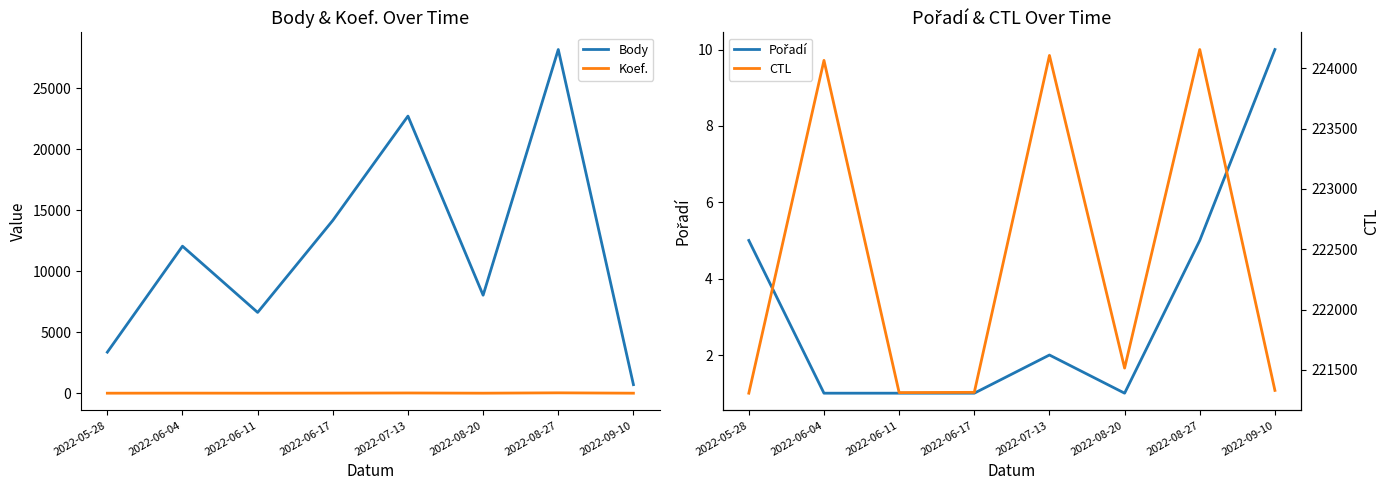

True or false: Body and Pořadí cross at least once.

False